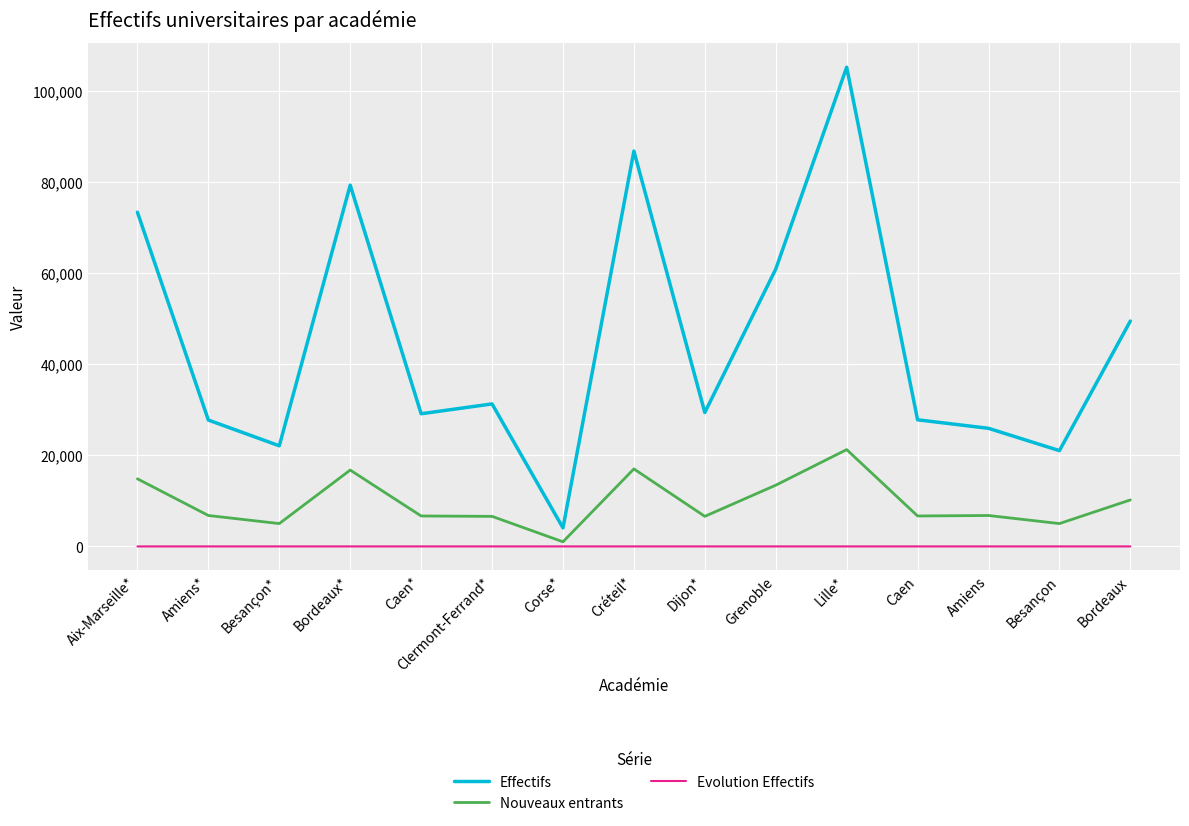

What are all the series names shown in the legend?

Effectifs, Nouveaux entrants, Evolution Effectifs